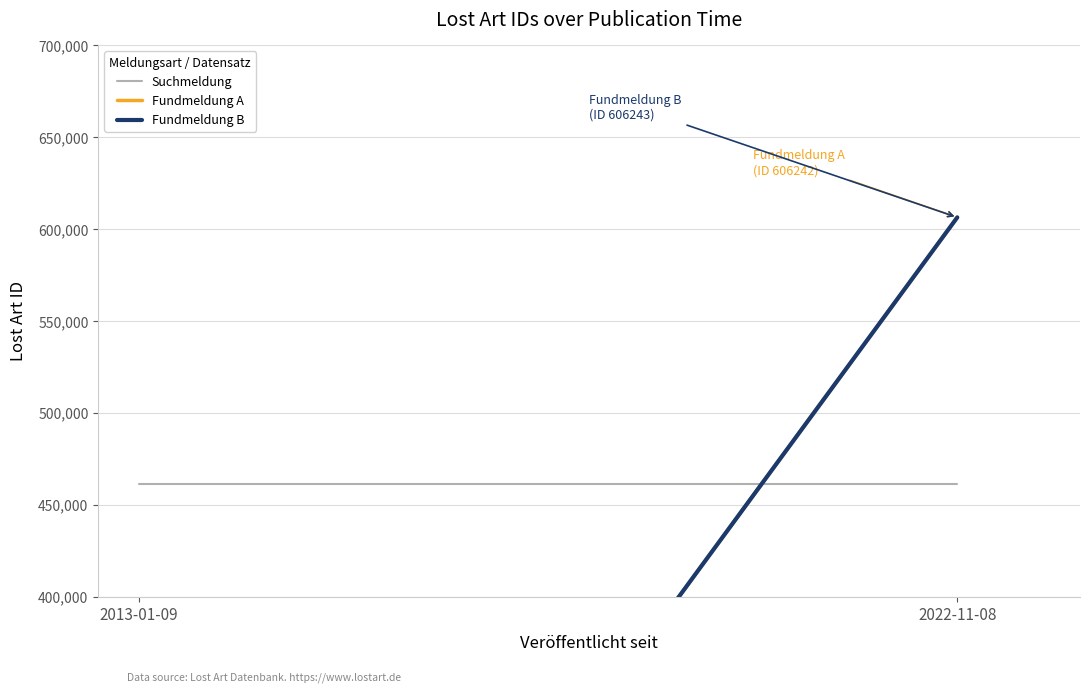

Which series changed the most between 2013-01-09 and 2022-11-08?

Fundmeldung B